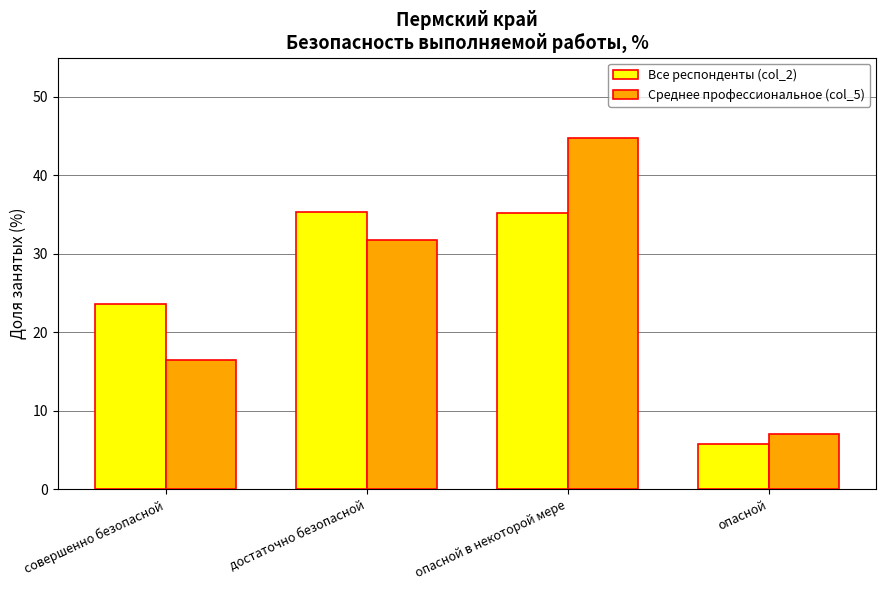

Where is Все респонденты (col_2) nearest to the value 20?

совершенно безопасной